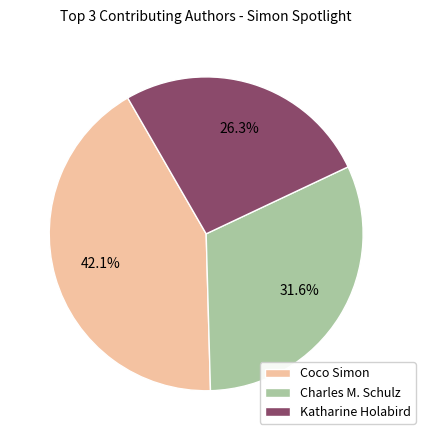

What is the smallest slice in the pie chart?

Katharine Holabird